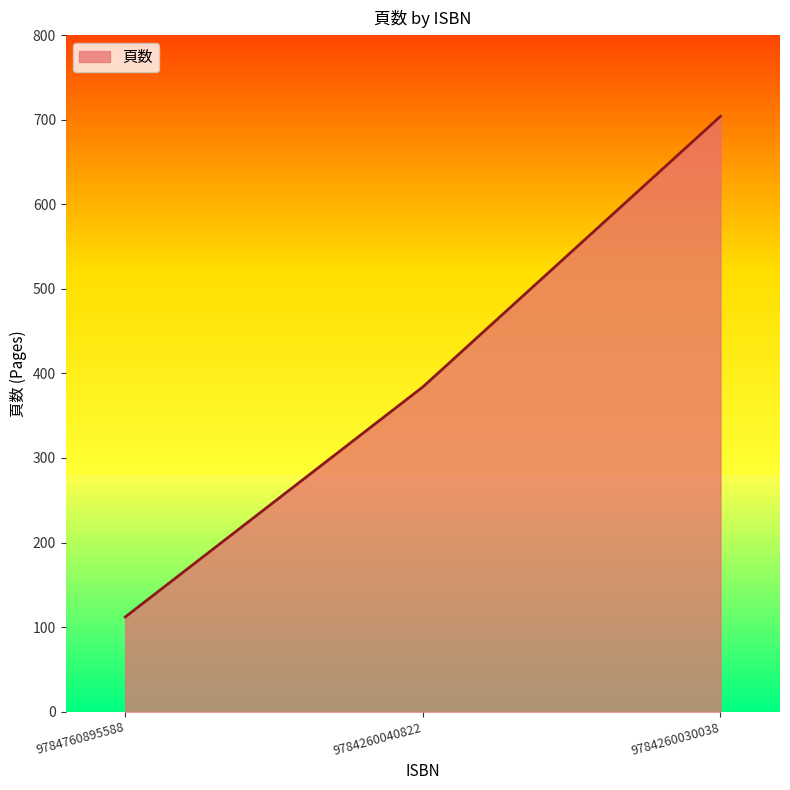

The value at 9784260030038 is 1259. True or false?

False